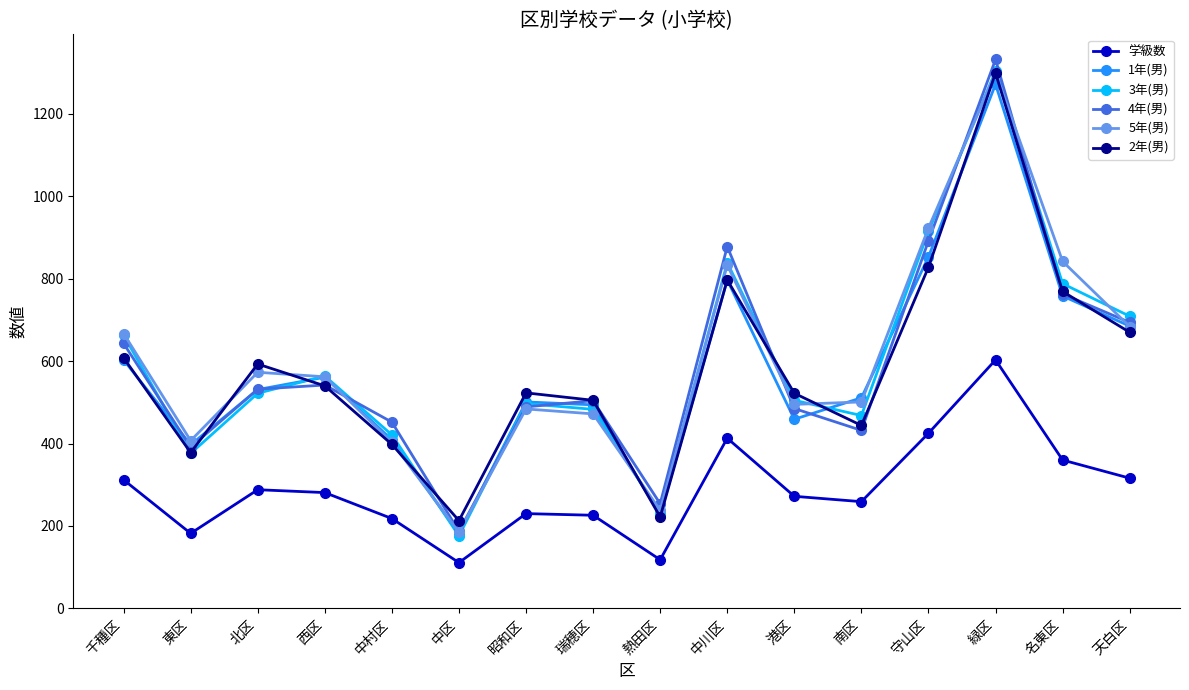

At which category does 2年(男) reach its first local valley?

東区